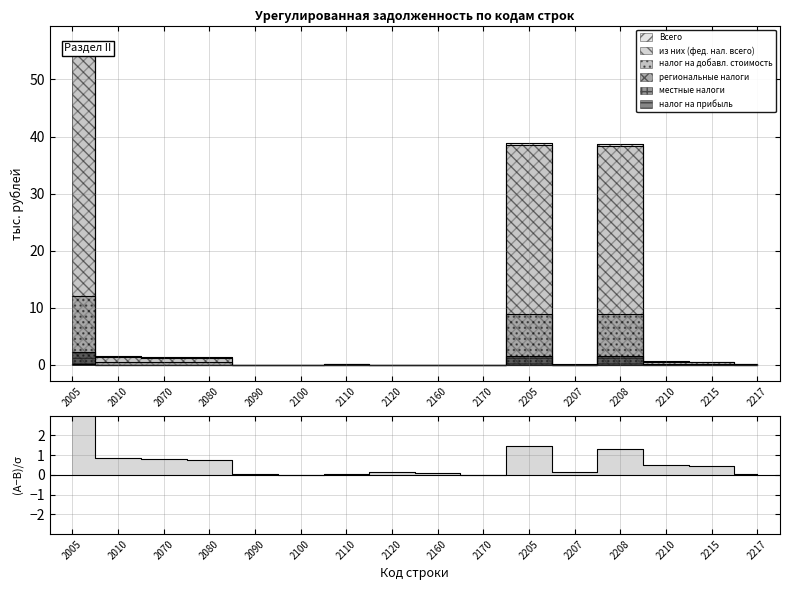

What is the change in value from 2170 to 2208?

+1.3